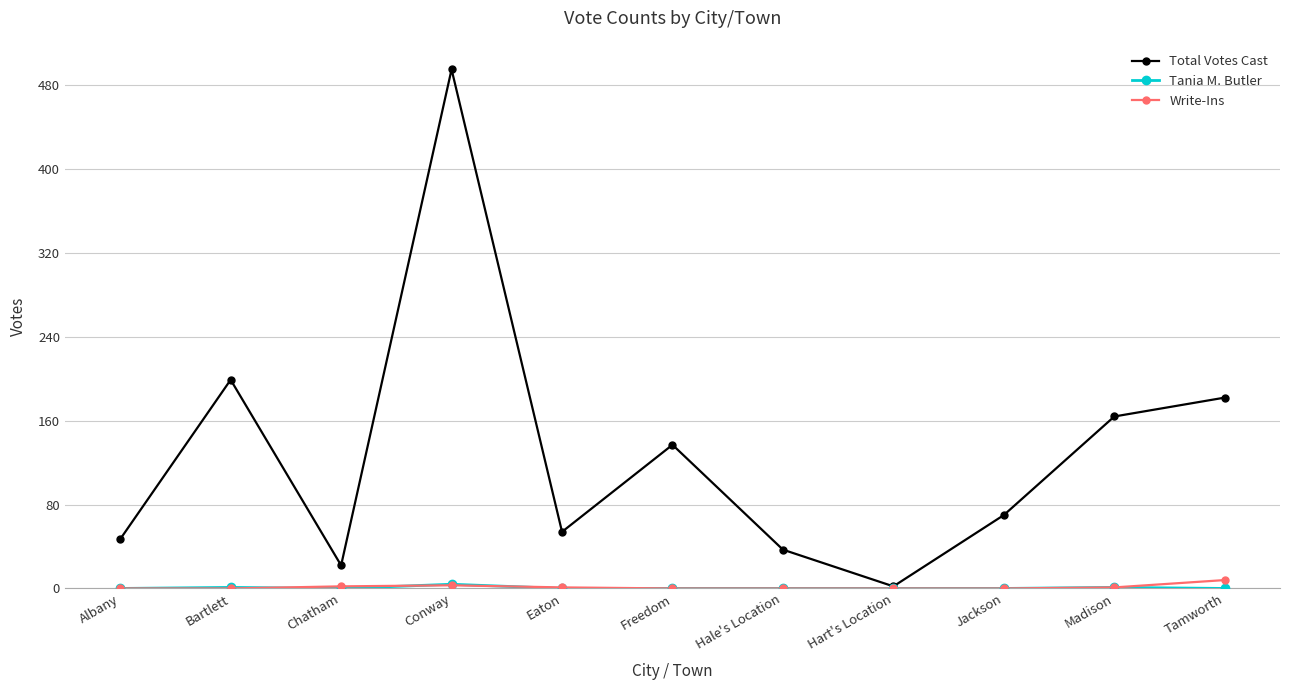

What is the label of the 8th point from the left?

Hart's Location